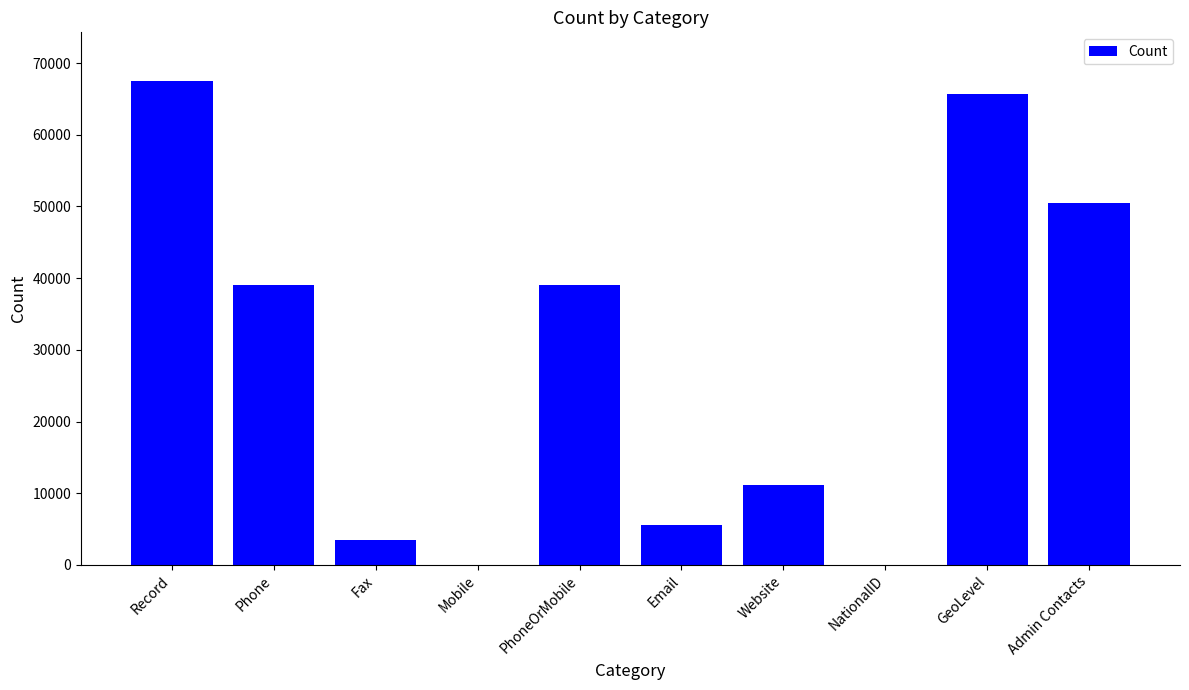

True or false: the data shows 67538 at Record.

True